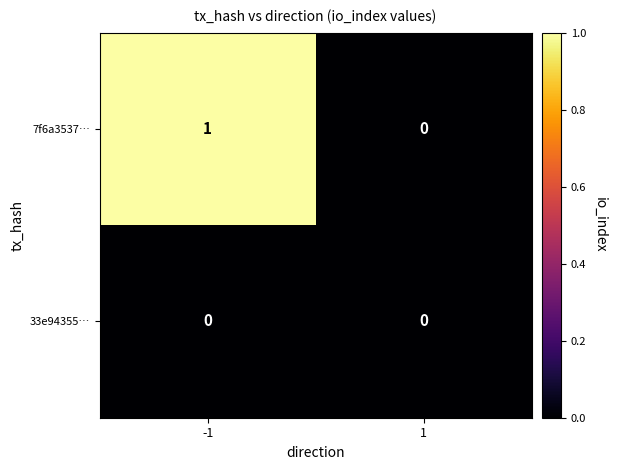

Rank the series by their maximum value, from lowest to highest.

33e94355…, 7f6a3537…